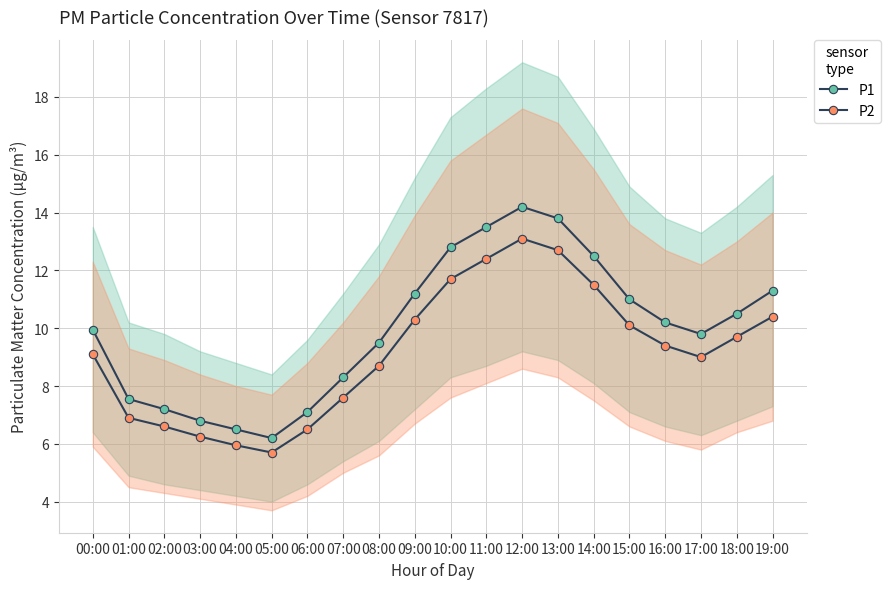

Which series has the largest total across all categories?

P1